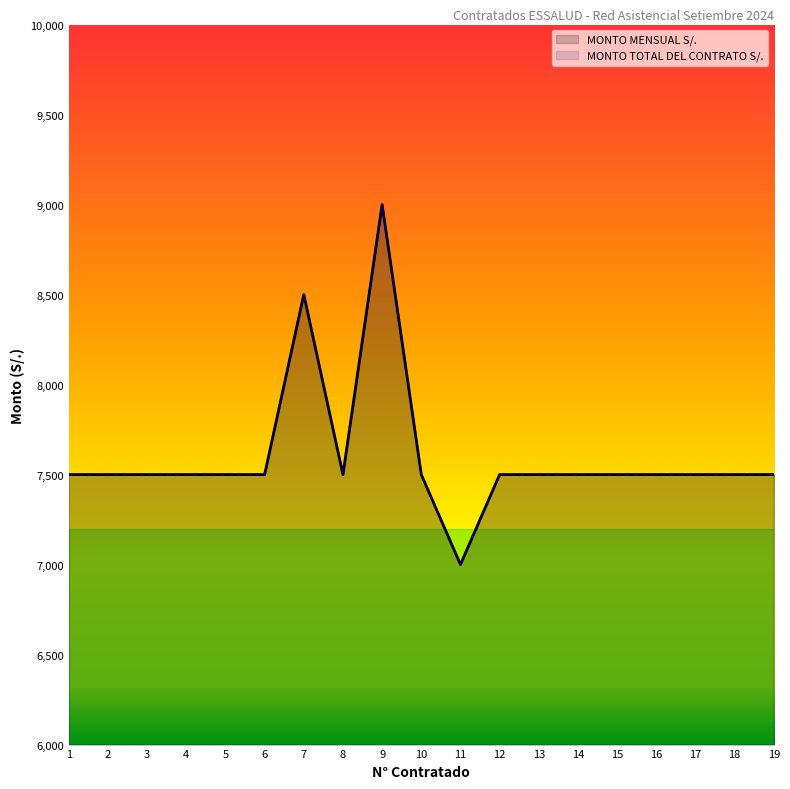

What are all the series names shown in the legend?

MONTO MENSUAL S/., MONTO TOTAL DEL CONTRATO S/.